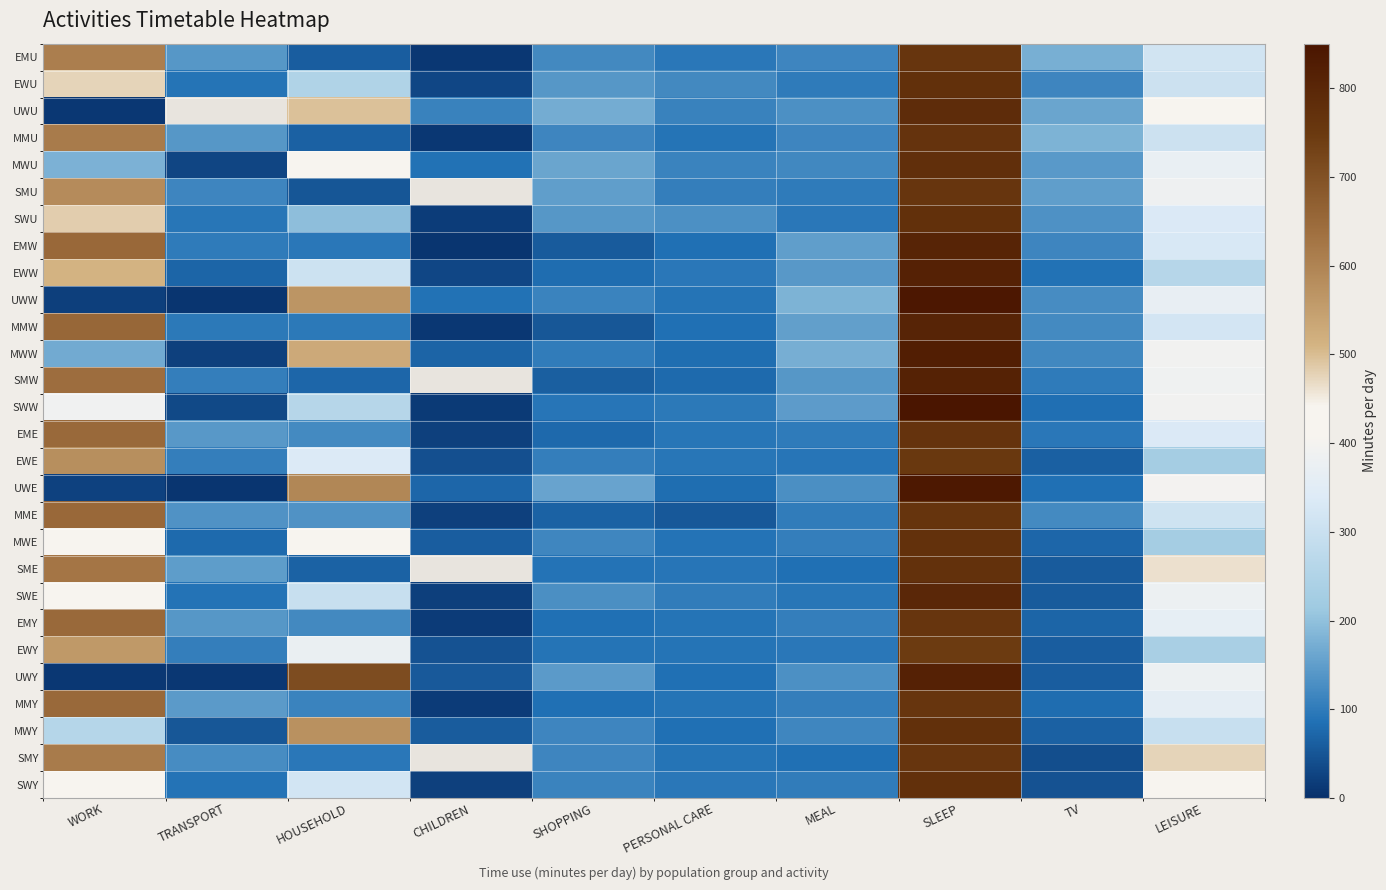

At PERSONAL CARE, list the series in order from smallest to largest.

MME, SMW, UWE, MWW, EMW, MMW, UWY, MWY, MWE, MMU, UWW, EMY, EWY, MMY, SMY, SME, EME, EWE, EMU, EWW, SWY, SWW, SWE, SMU, UWU, MWU, EWU, SWU